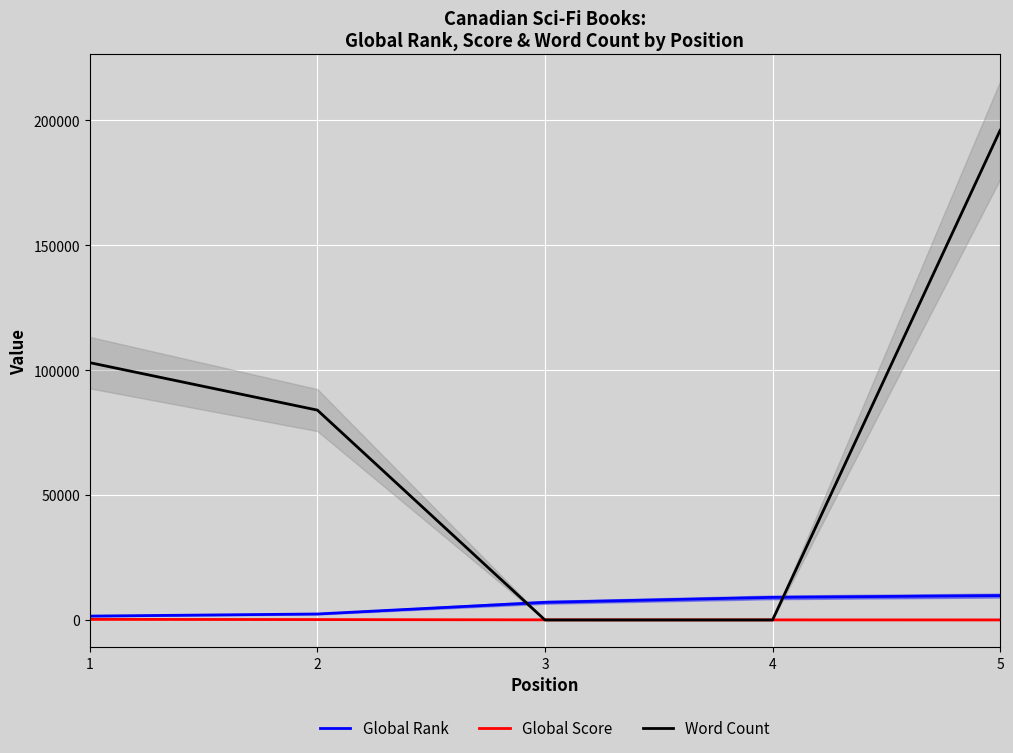

What is the sum of all Global Rank values?

29792